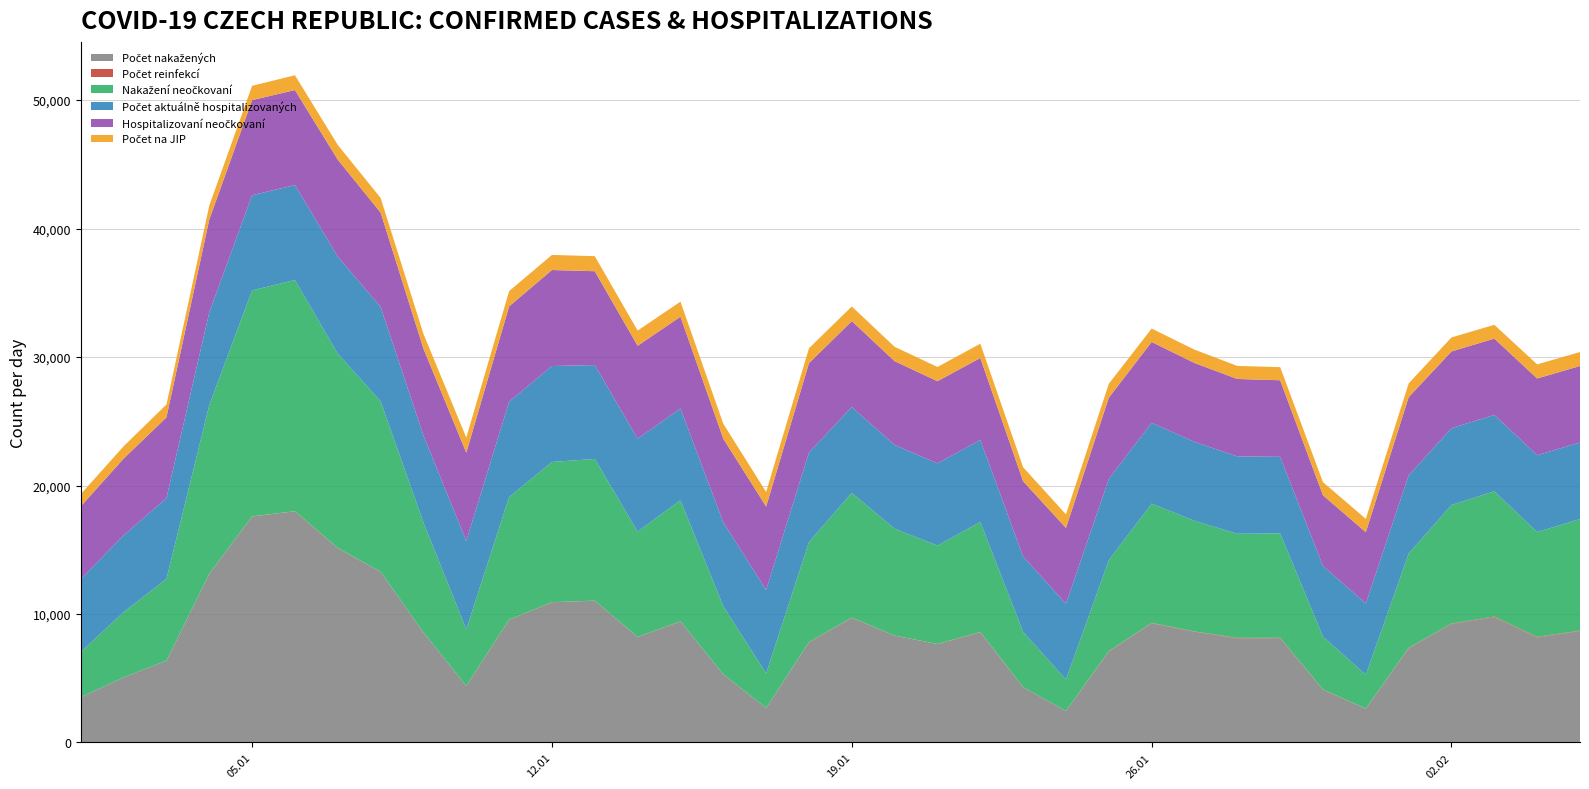

Reading left to right, what are all the values shown in this chart?

Počet nakažených: 3518	5075	6364	13125	17588	17995	15121	13278	8559	4403	9547	10910	11030	8203	9423	5300	2687	7796	9704	8314	7662	8568	4298	2446	7082	9282	8618	8104	8124	4112	2628	7338	9228	9752	8169	8679
Počet reinfekcí: 6	2	8	12	16	8	19	8	9	5	14	15	13	12	10	7	2	17	18	9	8	32	9	11	25	30	24	38	26	15	16	27	32	50	46	31
Nakažení neočkovaní: 3518	5075	6364	13125	17588	17995	15121	13278	8559	4403	9547	10910	11030	8203	9423	5300	2687	7796	9704	8314	7662	8568	4298	2446	7082	9282	8618	8104	8124	4112	2628	7338	9228	9752	8168	8679
Počet aktuálně hospitalizovaných: 5669	5972	6283	7219	7404	7392	7550	7340	6764	6873	7419	7470	7304	7230	7142	6519	6494	6958	6686	6522	6395	6380	5863	5899	6325	6290	6140	6024	5961	5501	5548	6086	5975	5942	5976	5961
Hospitalizovaní neočkovaní: 5669	5972	6283	7219	7404	7392	7550	7340	6764	6873	7419	7470	7304	7230	7142	6519	6494	6958	6686	6522	6395	6380	5863	5899	6325	6290	6140	6024	5961	5501	5548	6086	5975	5940	5972	5956
Počet na JIP: 951	961	1007	1091	1115	1153	1150	1142	1148	1176	1188	1176	1172	1183	1173	1164	1137	1160	1141	1116	1109	1112	1092	1056	1081	1047	1038	1017	1019	1021	1039	1077	1089	1075	1101	1087